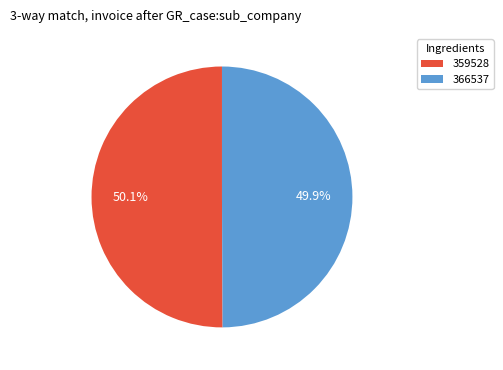

To the nearest percent, what percentage of the pie is 366537?

50%